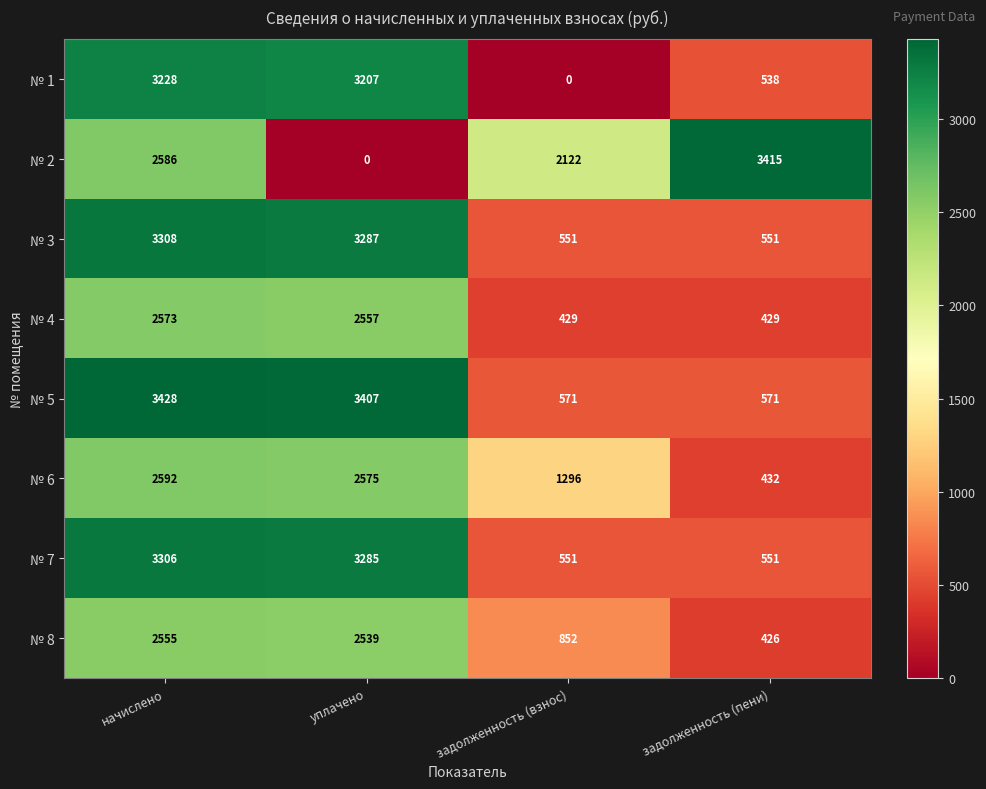

Which label corresponds to the largest value in the chart?

начислено